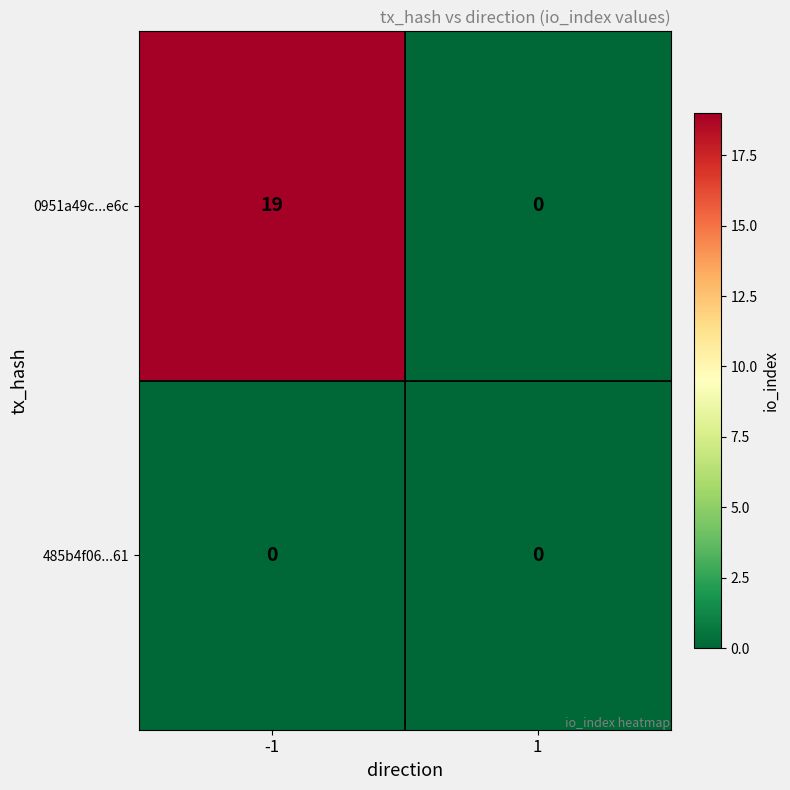

Which series has the largest total across all categories?

0951a49c...e6c